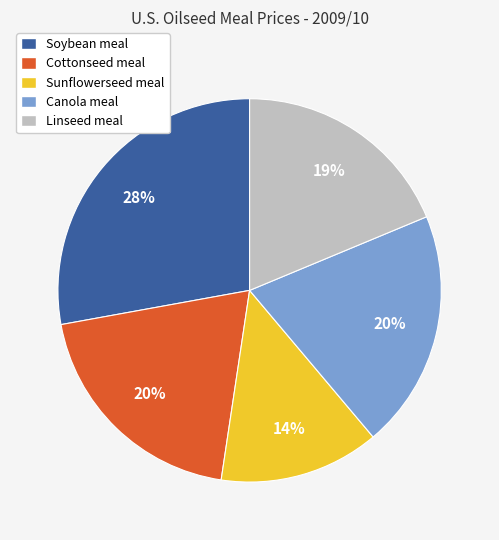

What percentage is the Canola meal slice, to the nearest percent?

20%